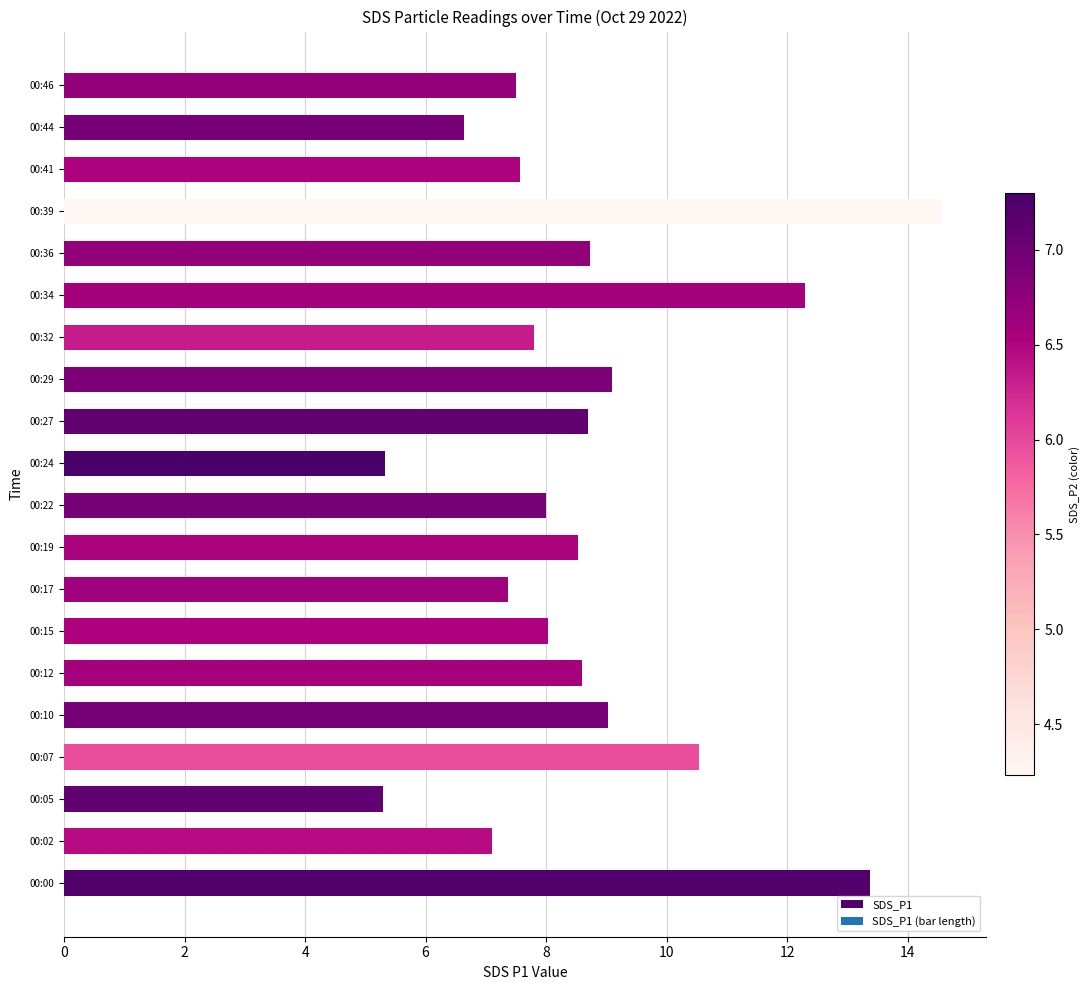

The value at 00:12 is 13.5. True or false?

False